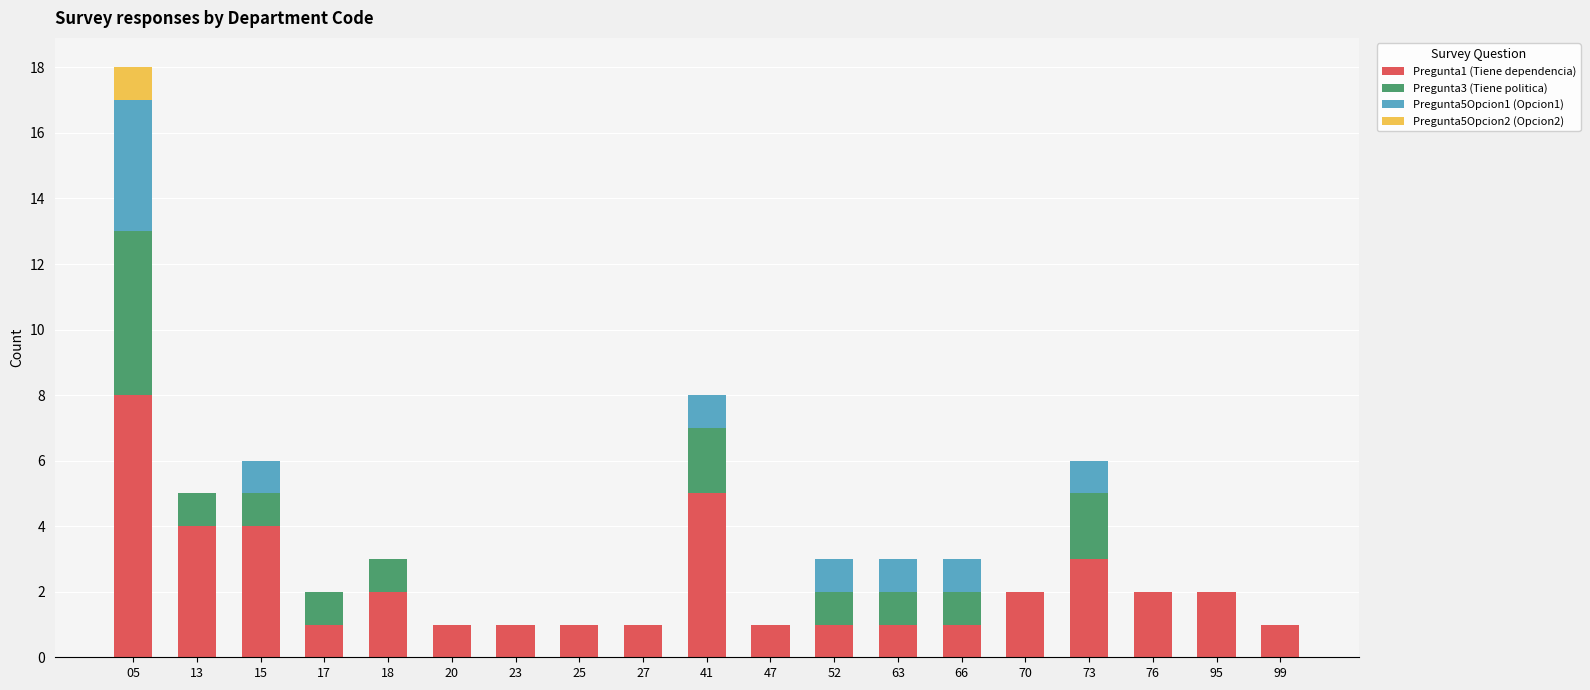

At which category is the sum across all series the highest?

05